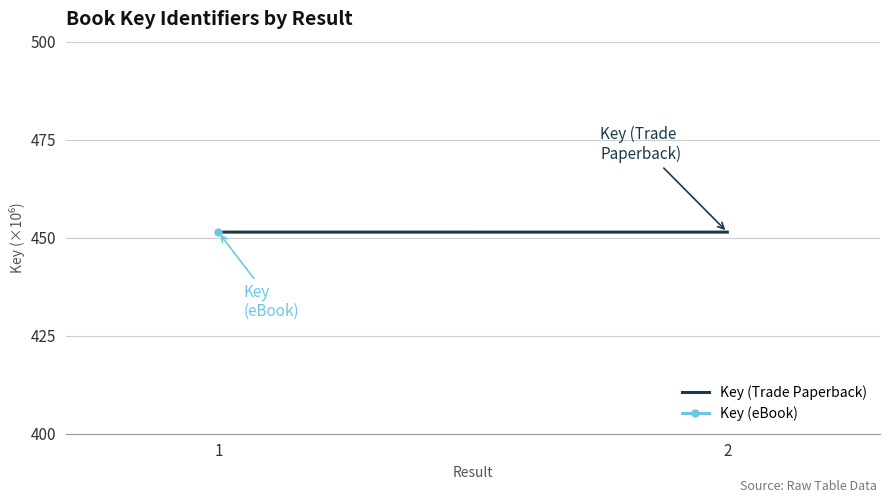

Rank the categories by value from lowest to highest.

2, 1